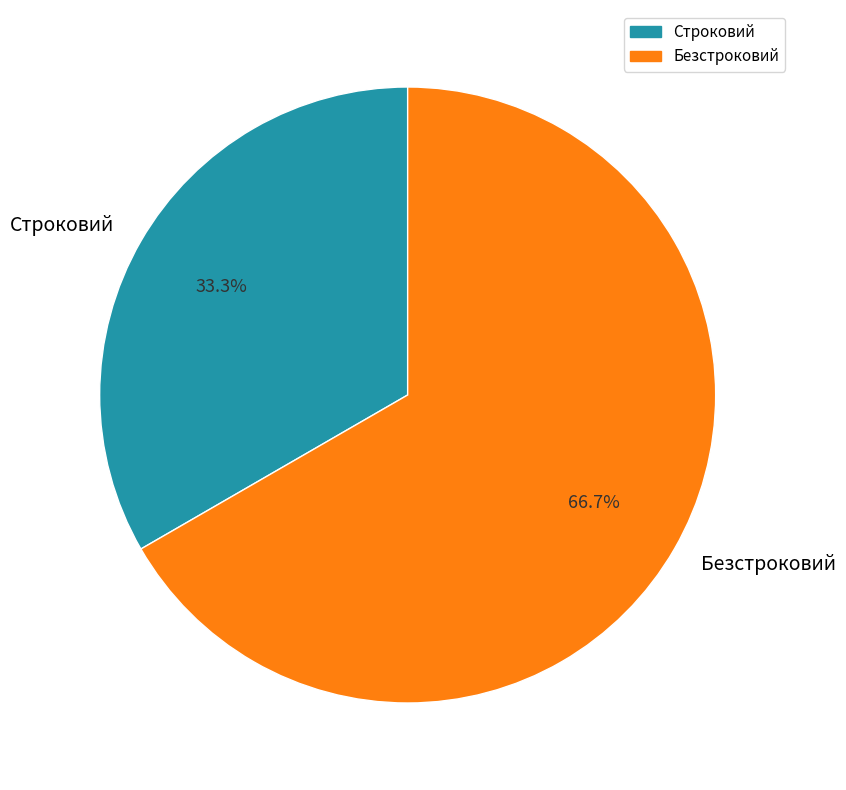

Is it true that Строковий is 48% of the pie?

False